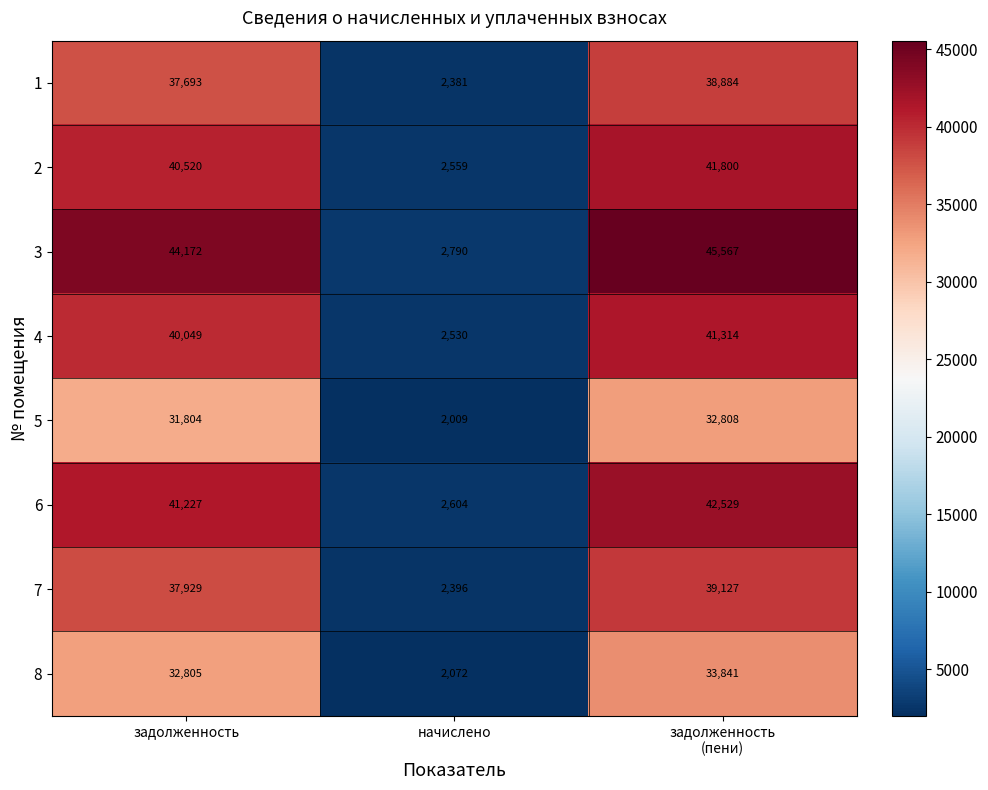

Reading left to right, list all the values displayed in this chart.

1: 37693	2381	38884
2: 40520	2559	41800
3: 44172	2790	45567
4: 40049	2530	41314
5: 31804	2009	32808
6: 41227	2604	42529
7: 37929	2396	39127
8: 32805	2072	33841